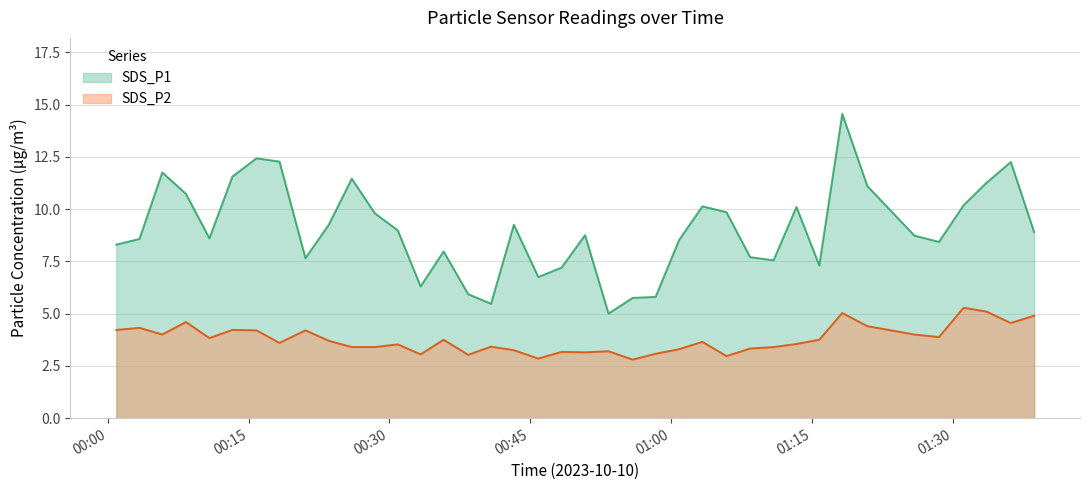

What is the lowest value of the SDS_P2 series?

2.8